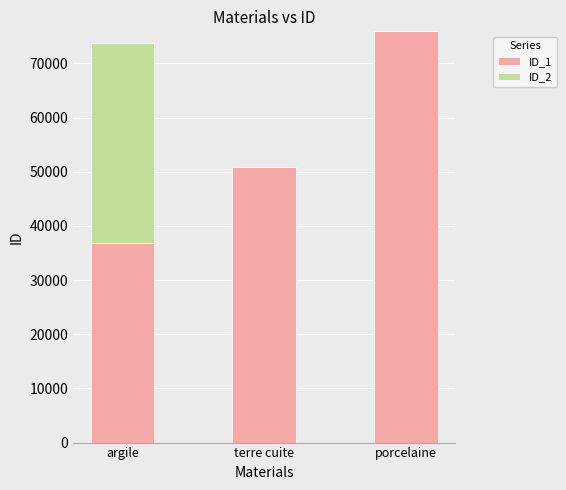

Are the bars grouped side by side (vs. stacked)?

No